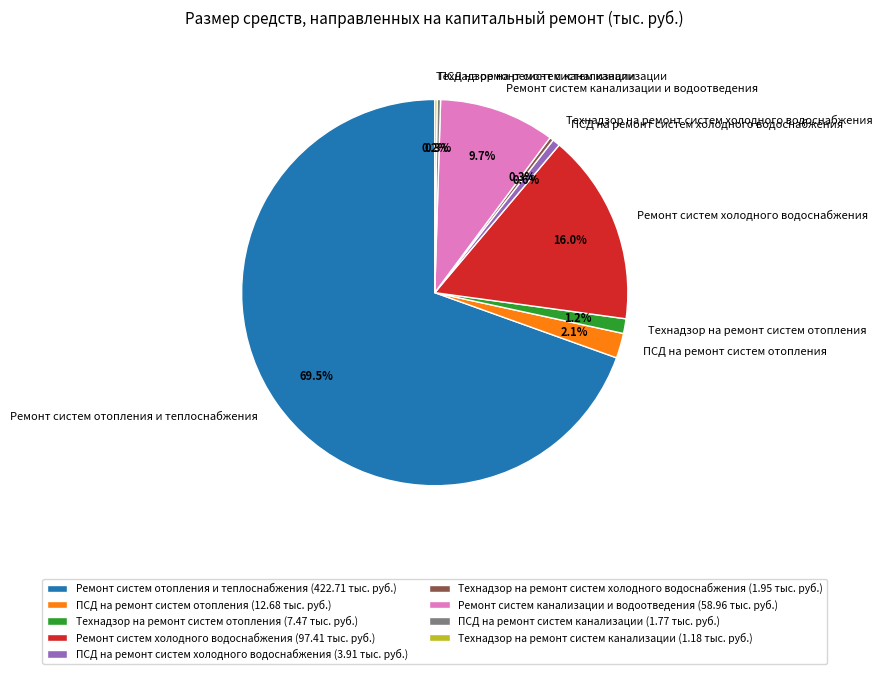

Between Ремонт систем холодного водоснабжения and Технадзор на ремонт систем холодного водоснабжения, which is larger?

Ремонт систем холодного водоснабжения